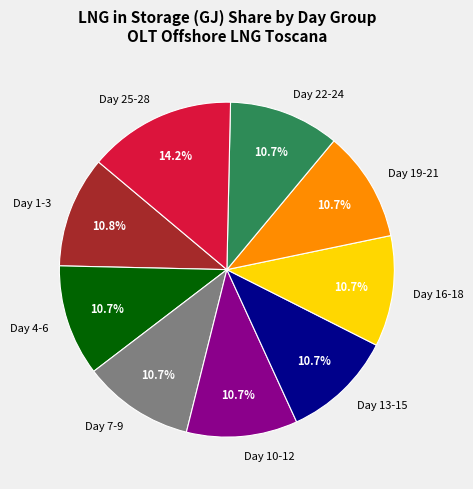

Is Day 4-6 the majority of the pie?

No